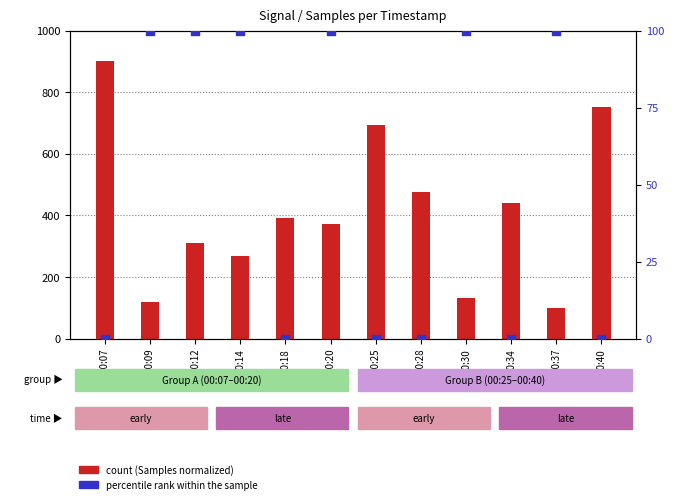

What is the total value across all series at 00:34?

438.8